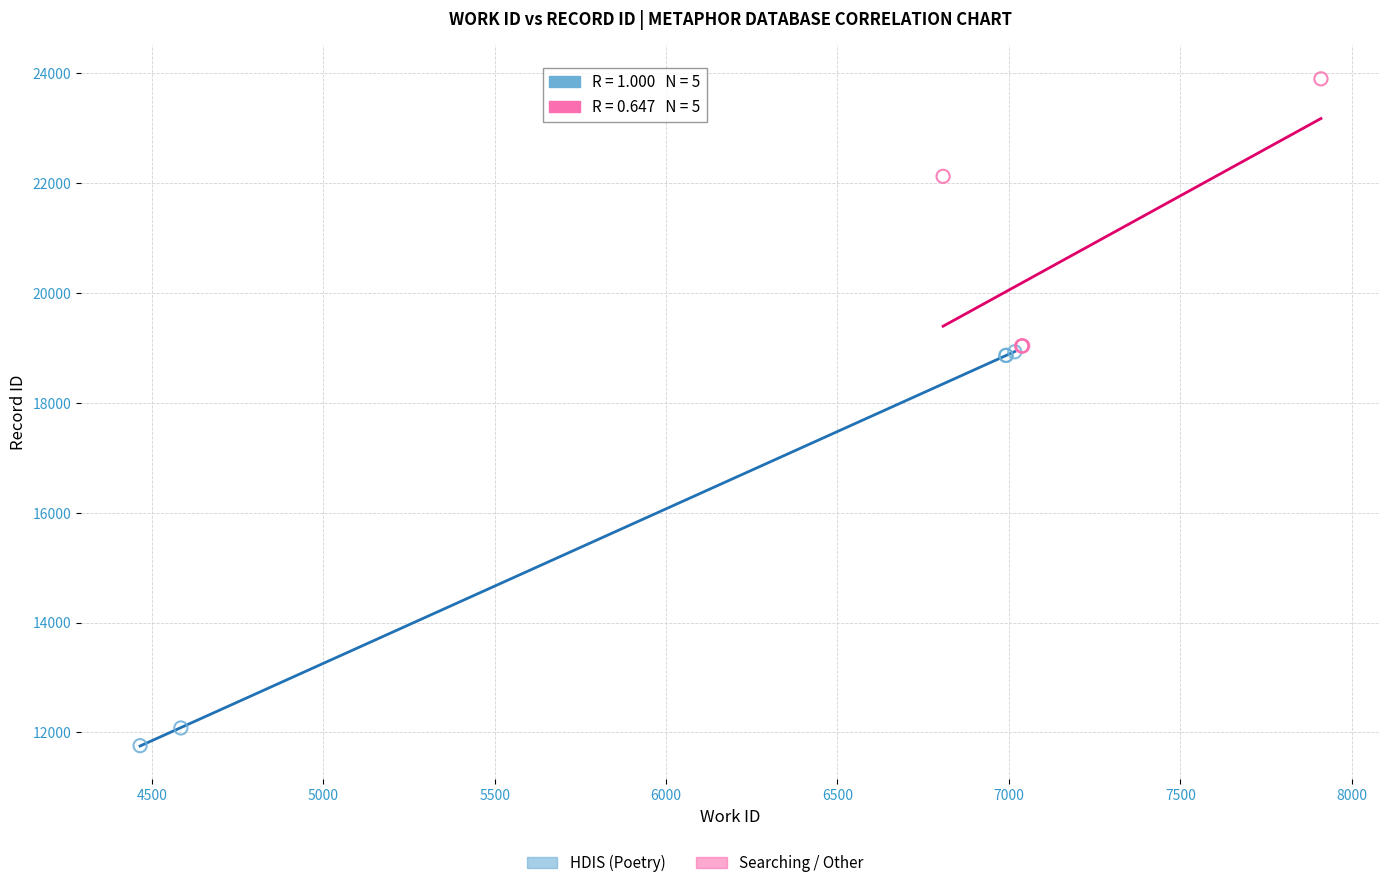

Which series has the largest Y range (max minus min)?

HDIS (Poetry)